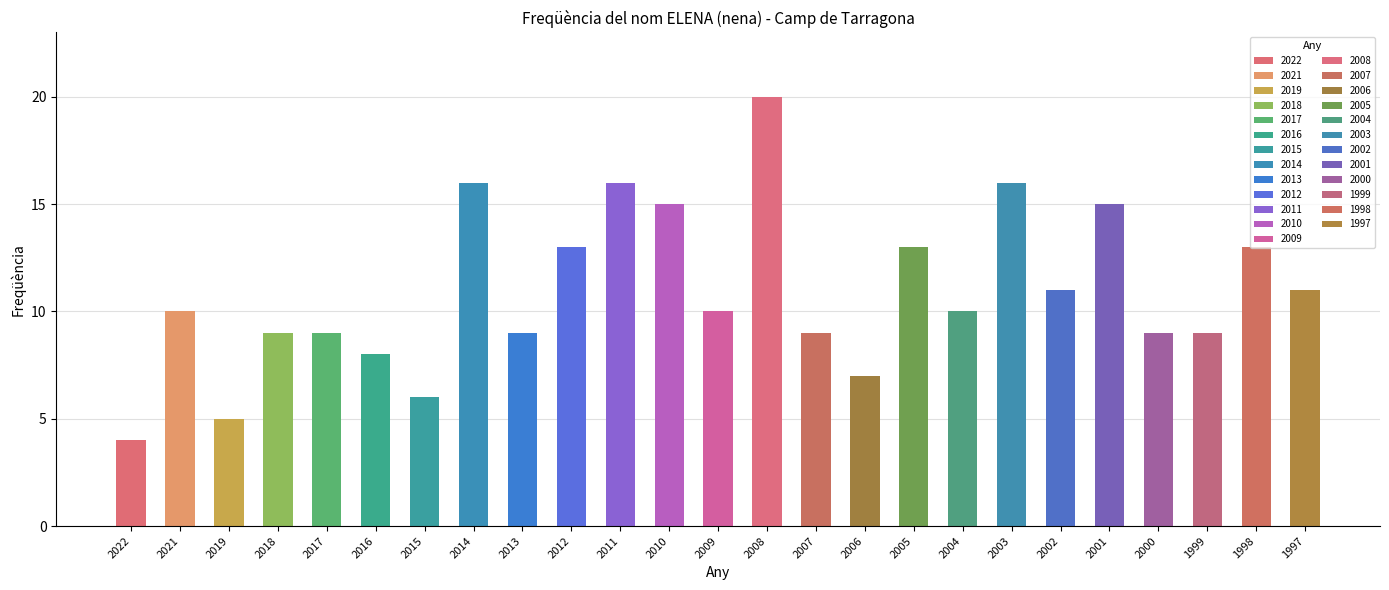

Which category has the highest value across all series?

2008